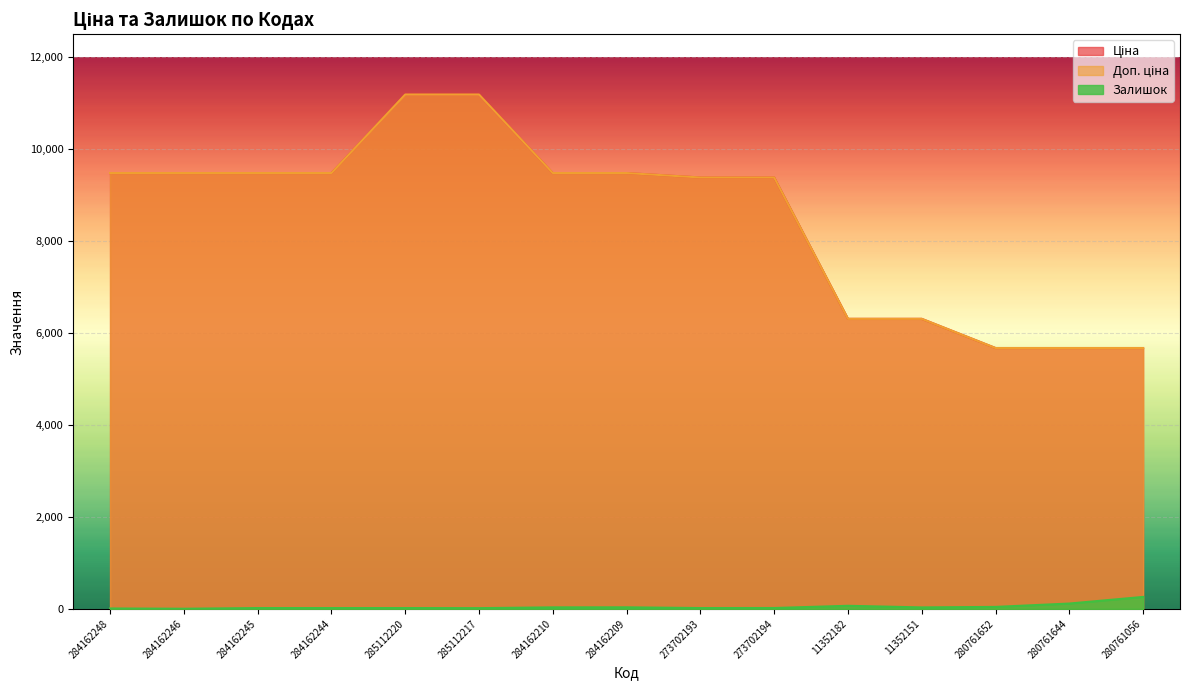

What is the label of the 8th point from the left?

284162209